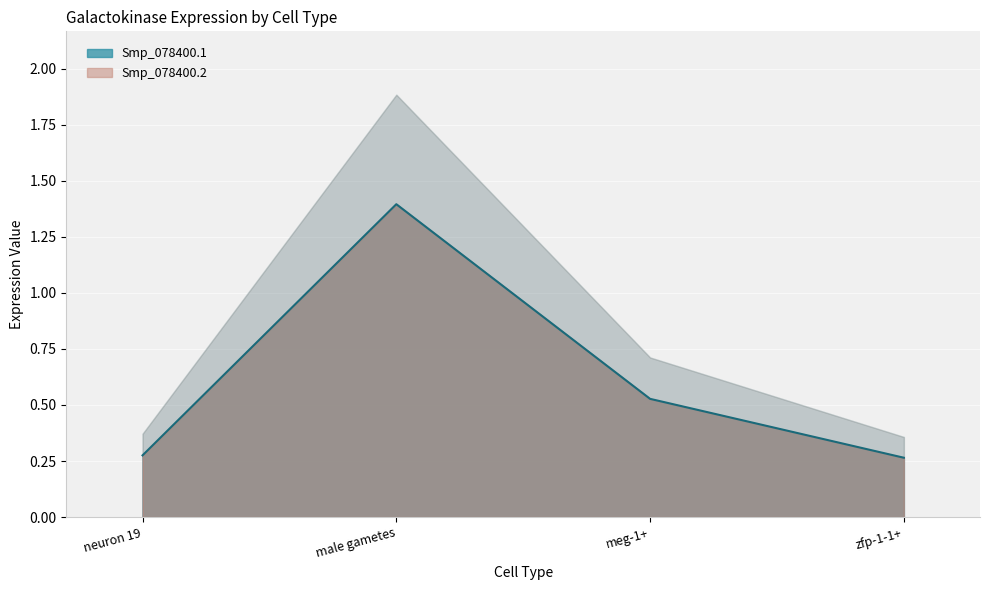

What is the average value?

0.6